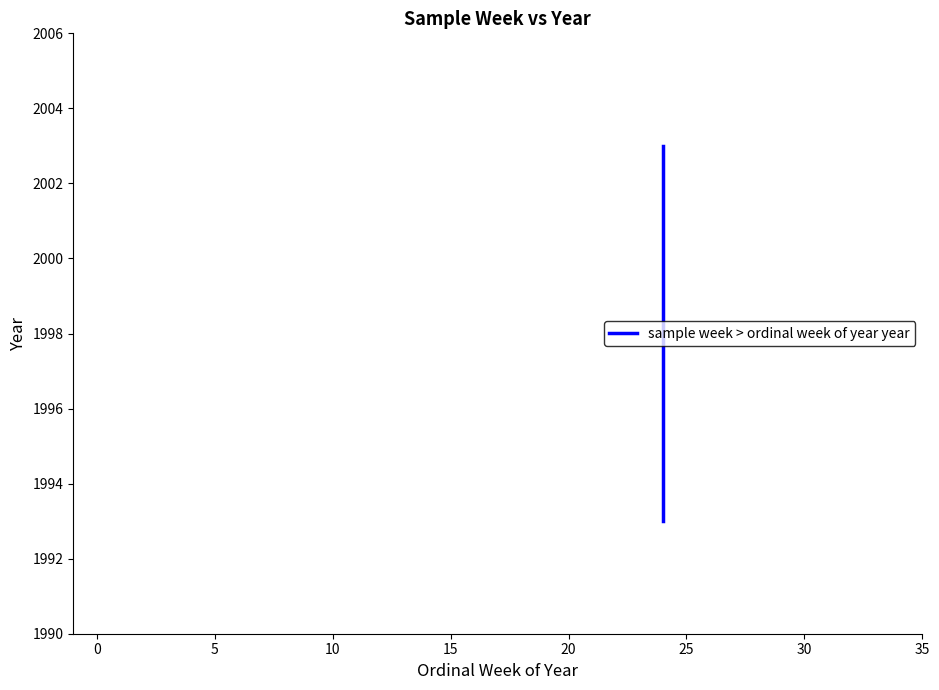

Between 0 and 30, which is larger?

30